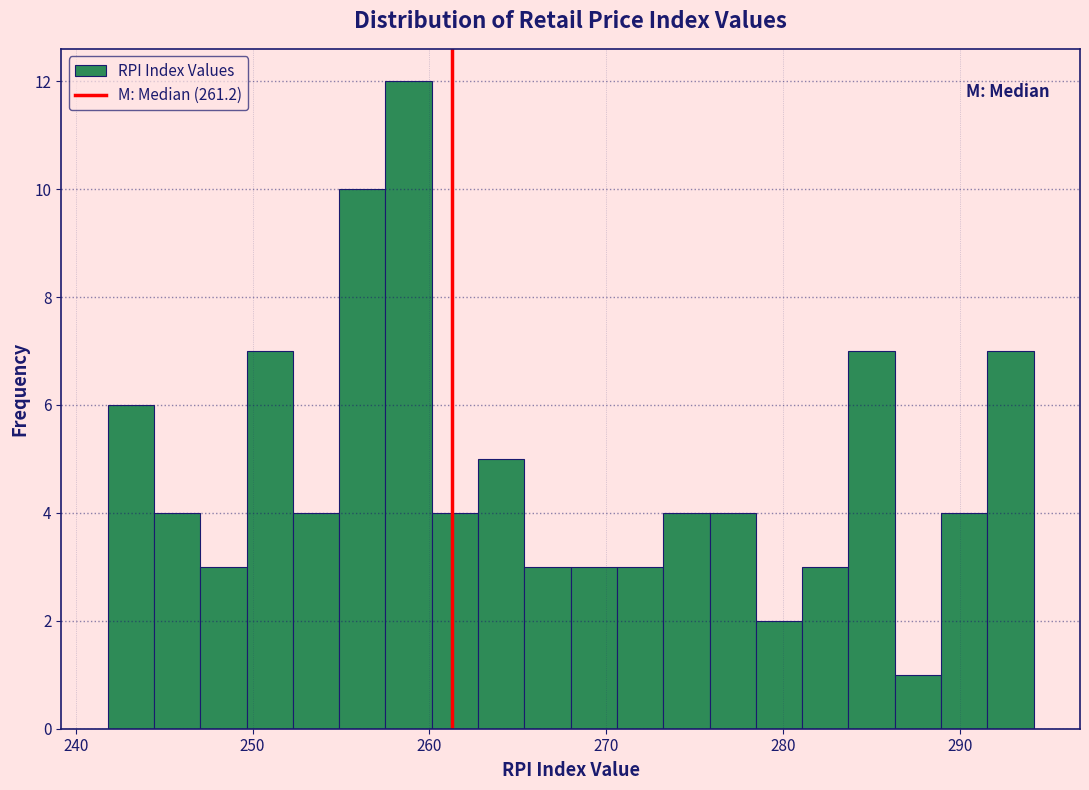

Read against the x-axis, roughly where is the centre of the tallest bar?

259